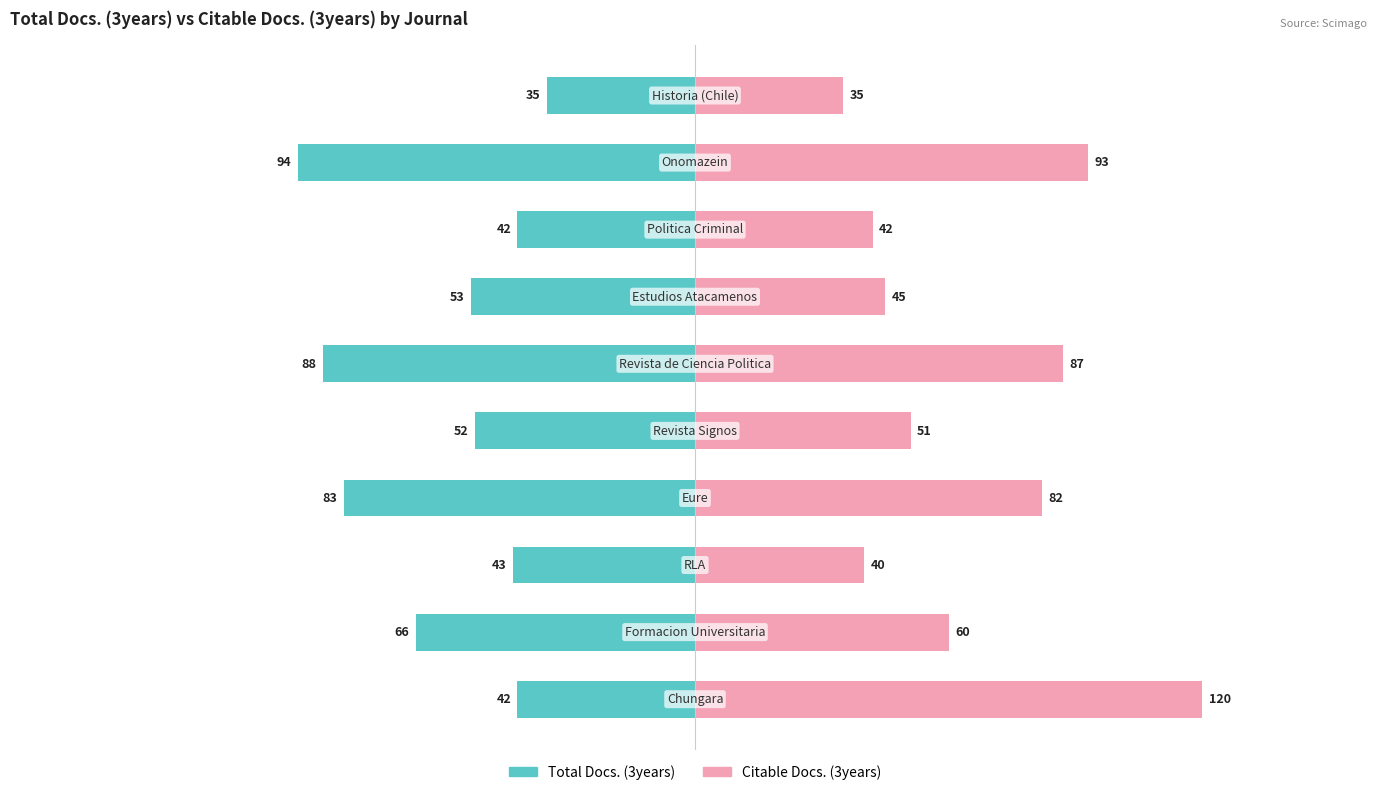

Reading right to left, extract all data points from this chart.

Total Docs. (3years): -35	-94	-42	-53	-88	-52	-83	-43	-66	-42
Citable Docs. (3years): 35	93	42	45	87	51	82	40	60	120